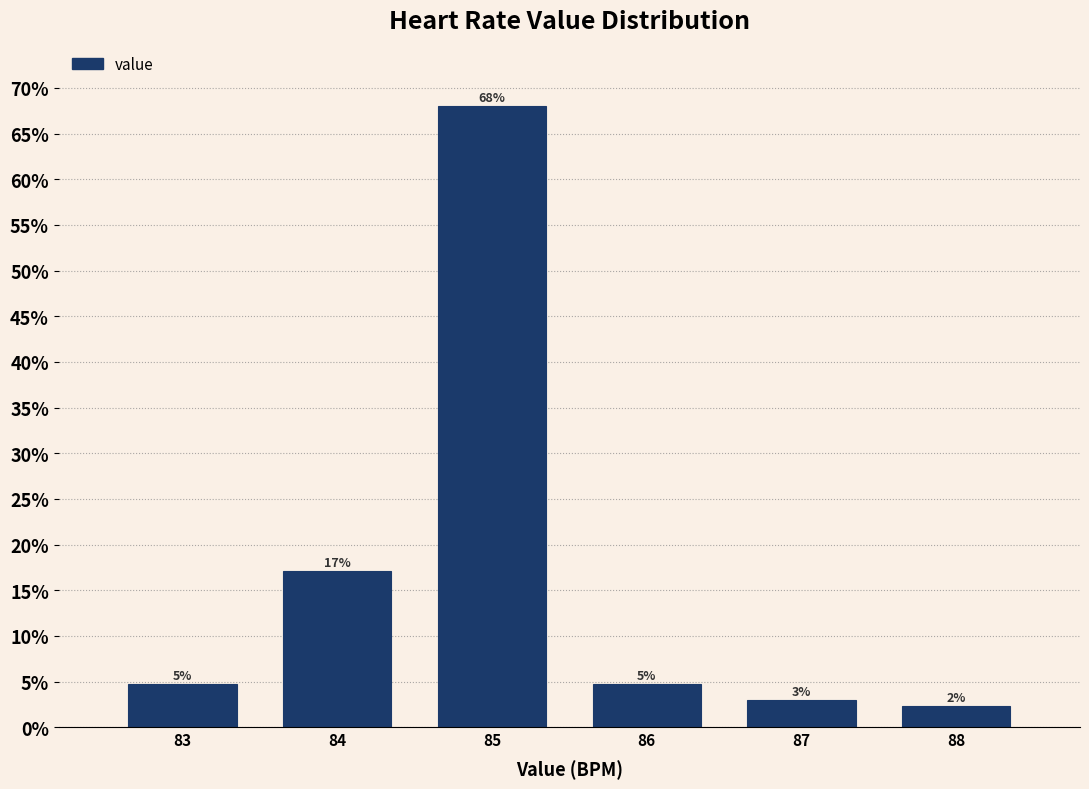

Are the bars horizontal?

No